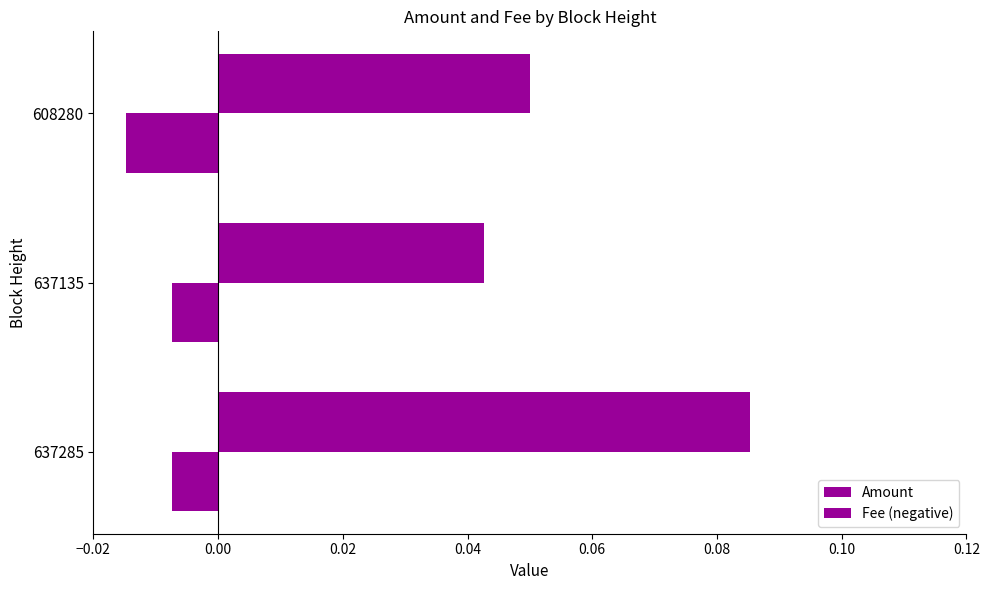

How many categories are shown in the chart?

3